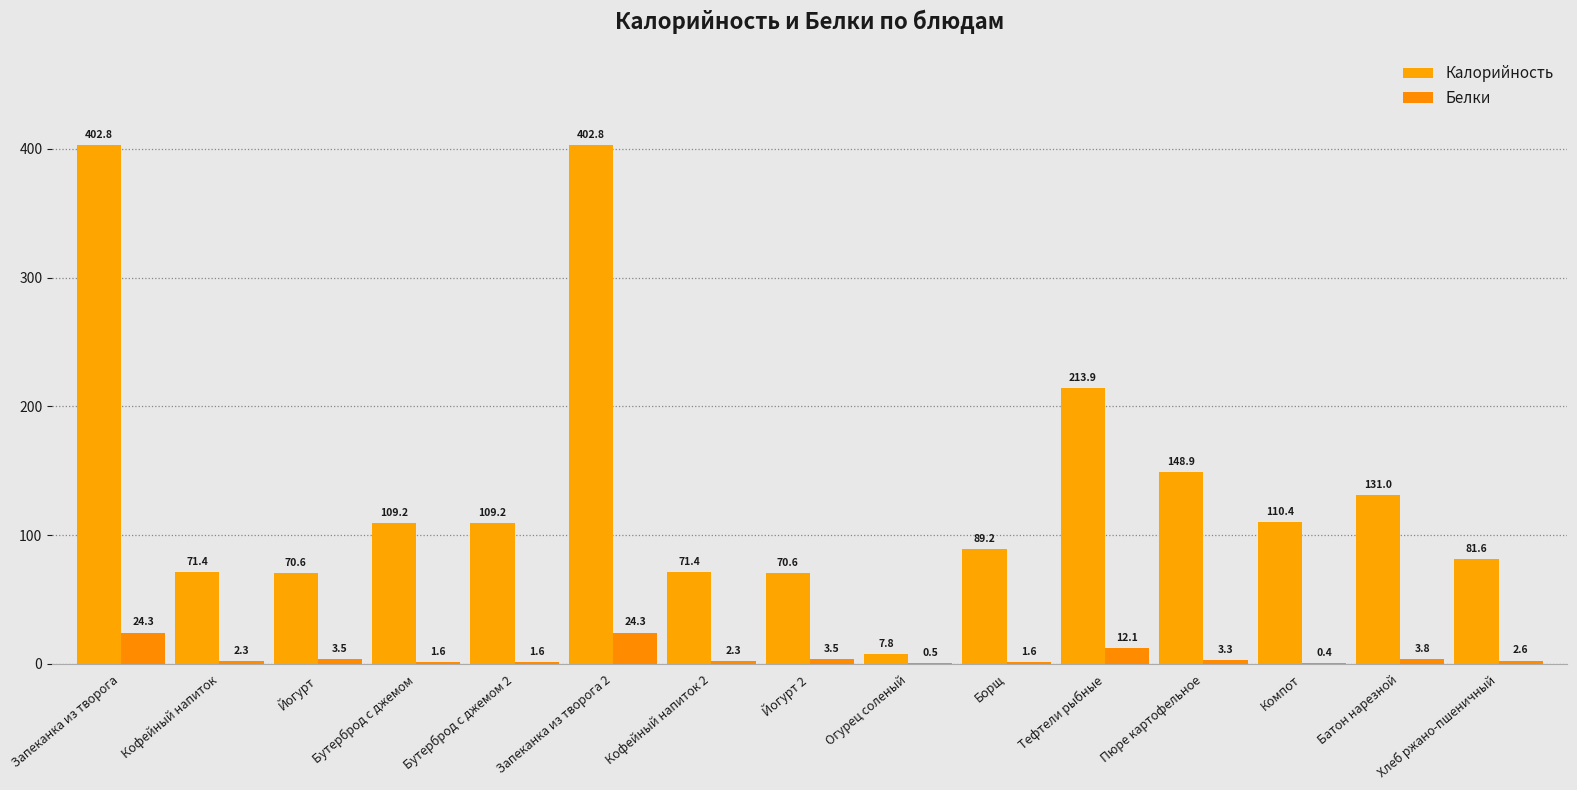

What is the difference between the highest and lowest values at Бутерброд с джемом?

107.6